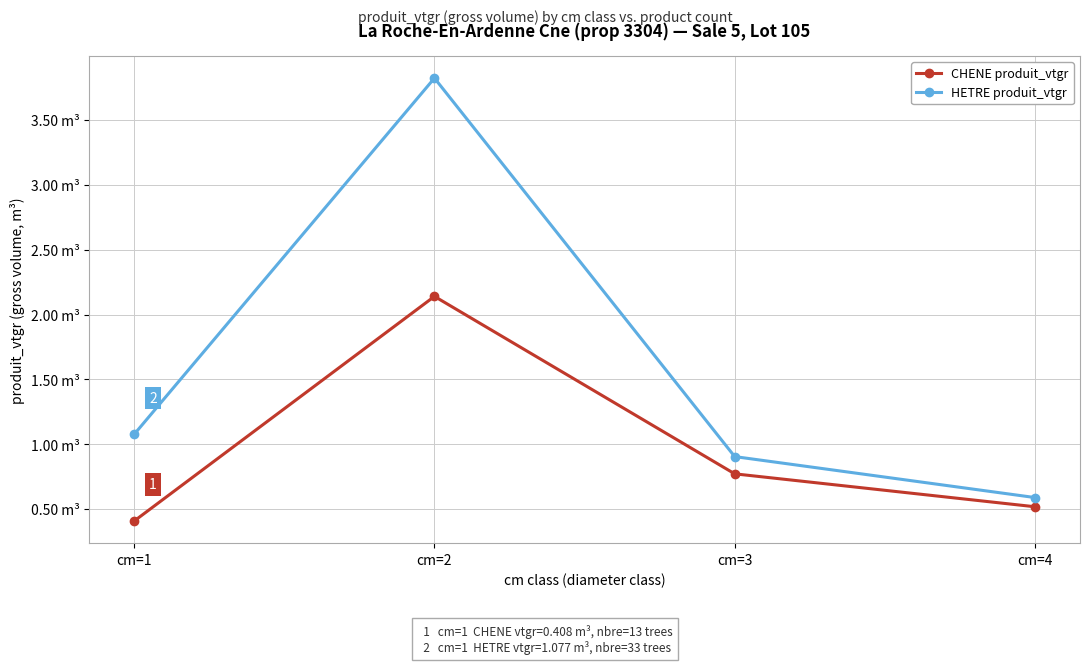

Is it true that CHENE produit_vtgr equals 0.4 at cm=1?

True